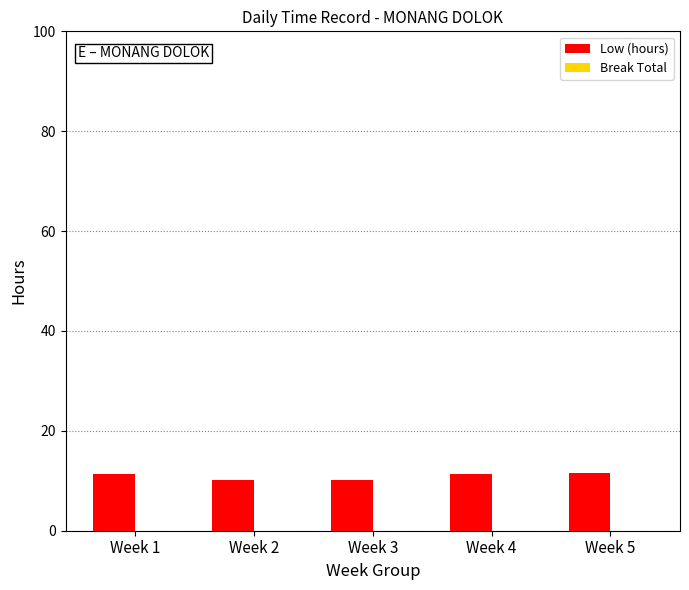

What is the sum of the values at Week 2 and Week 3?

20.3